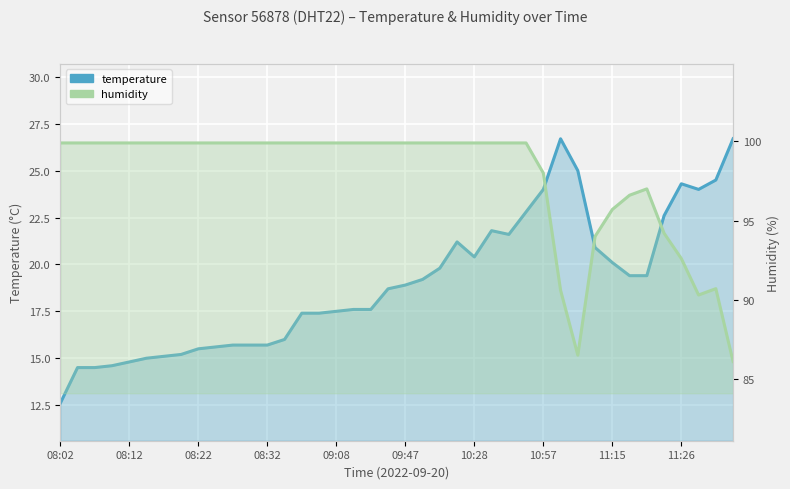

Which has a higher value, 10:28 or 09:08?

10:28